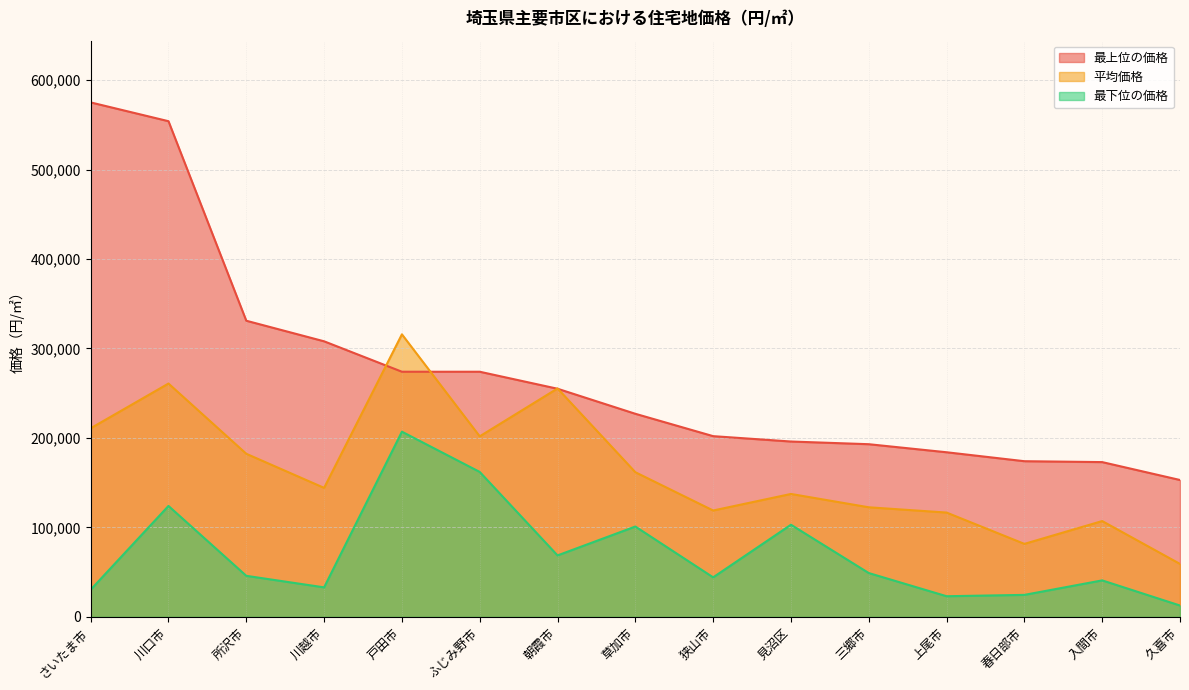

Which series has the largest total across all categories?

最上位の価格